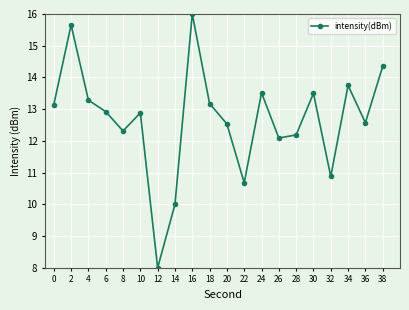

Between 30 and 14, which is larger?

30